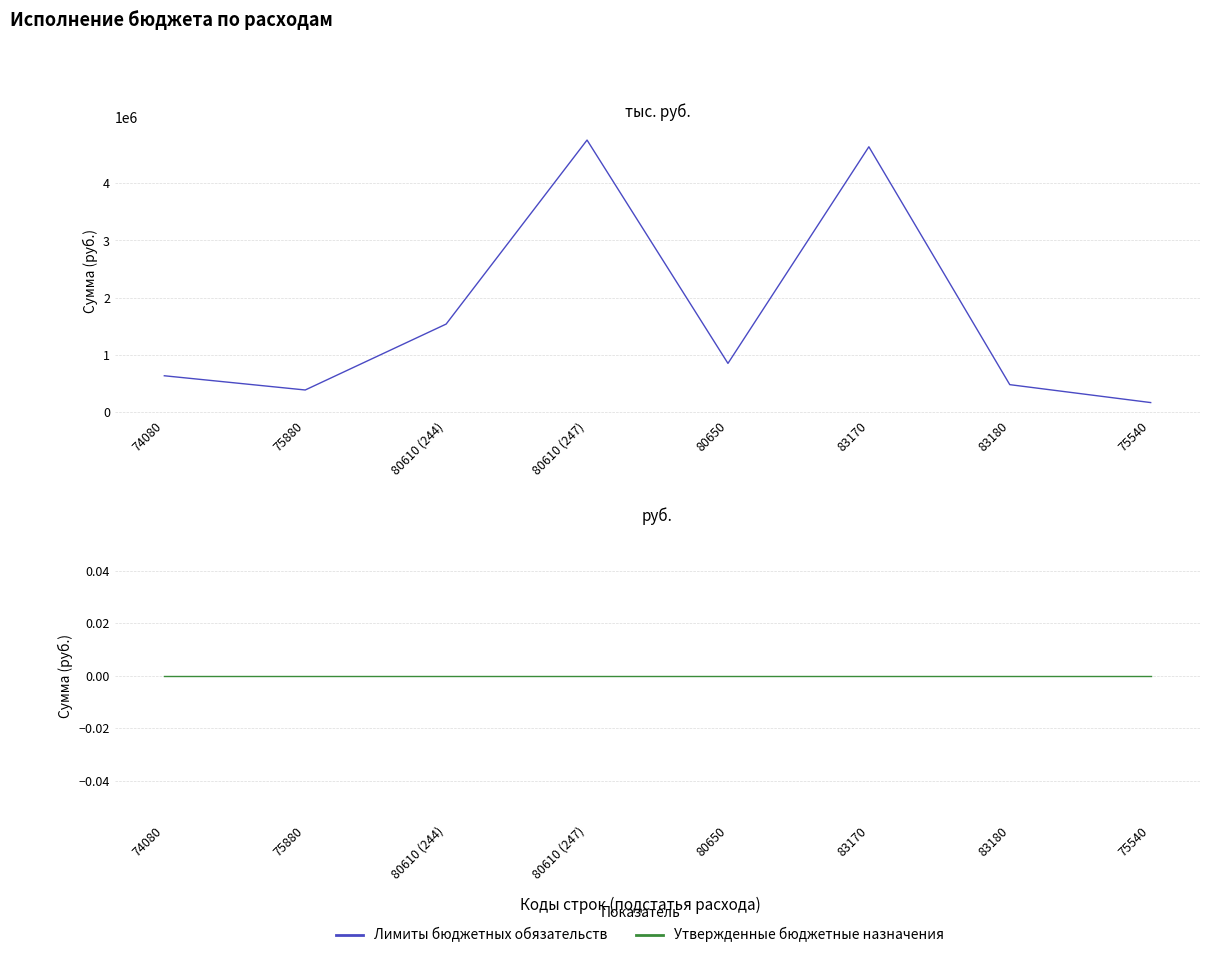

The value of Утвержденные бюджетные назначения at 75880 is 0.0. True or false?

True